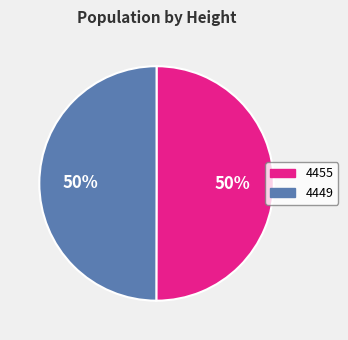

To the nearest percent, what percentage of the pie is 4449?

50%